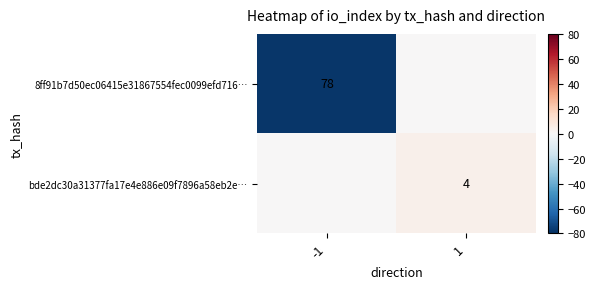

True or false: 8ff91b7d50ec06415e31867554fec0099efd716… has a value of 128 at -1.

False